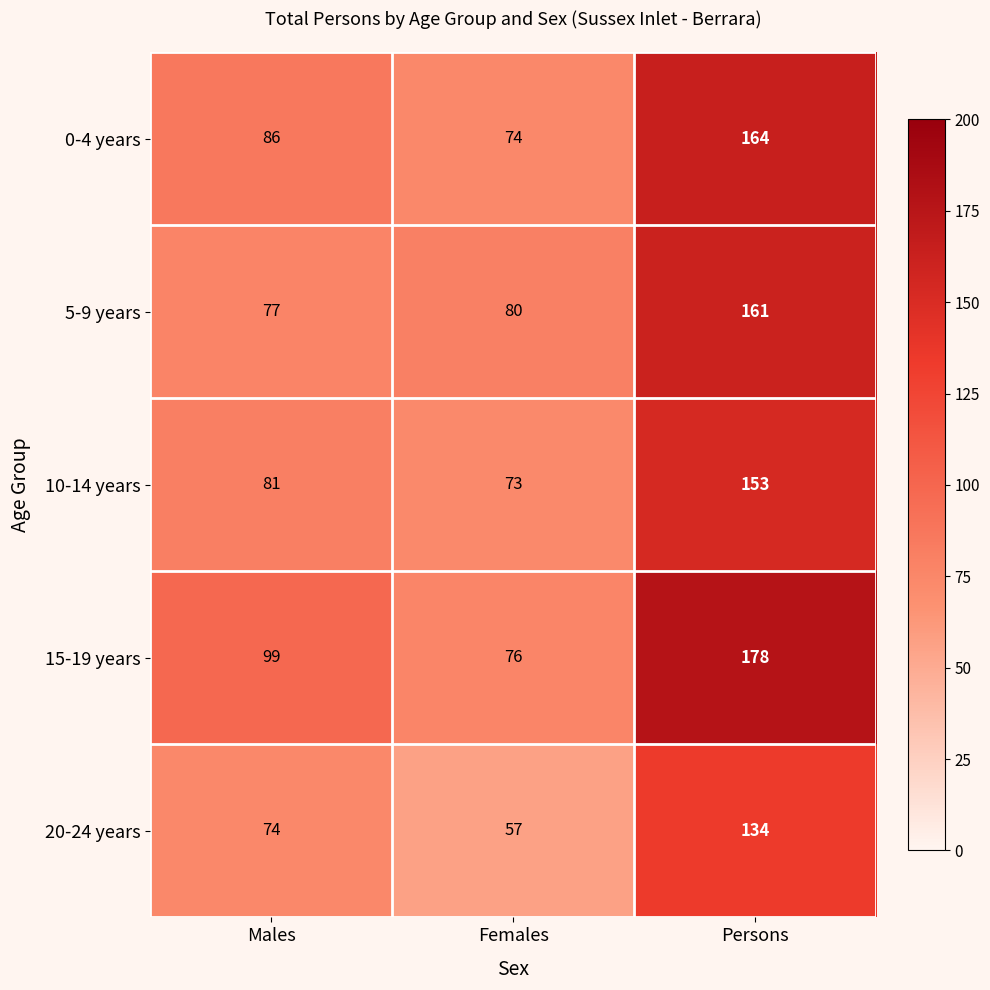

At which category does the chart reach its peak across all series?

Persons